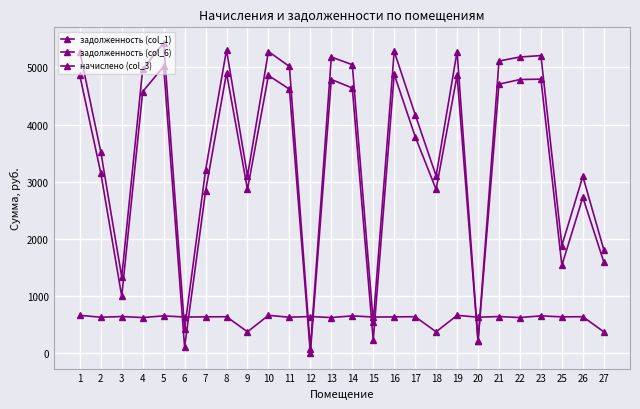

Rank the series by their maximum value, from lowest to highest.

начислено (col_3), задолженность (col_1), задолженность (col_6)